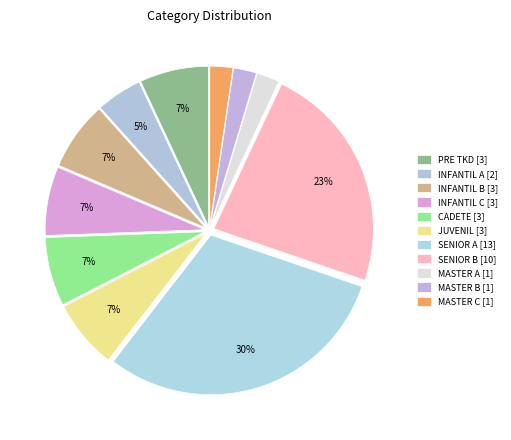

Approximately how many times larger is the value at JUVENIL compared to SENIOR A?

0.2